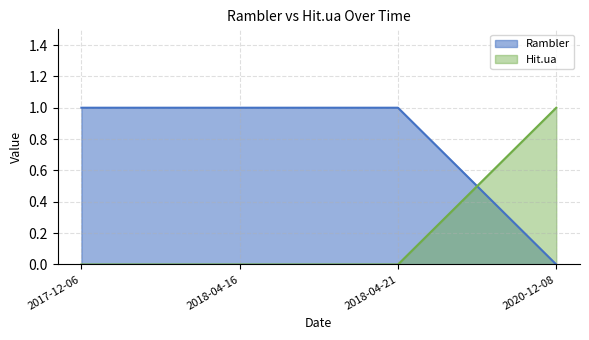

Reading left to right, list all the values displayed in this chart.

Rambler: 1	1	1	0
Hit.ua: 0	0	0	1